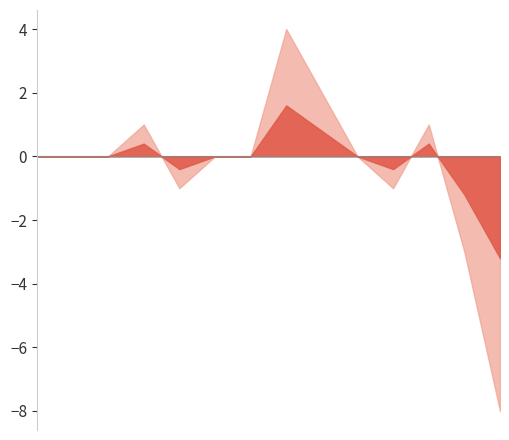

What is the label of the 1st point from the right?

65 years and over